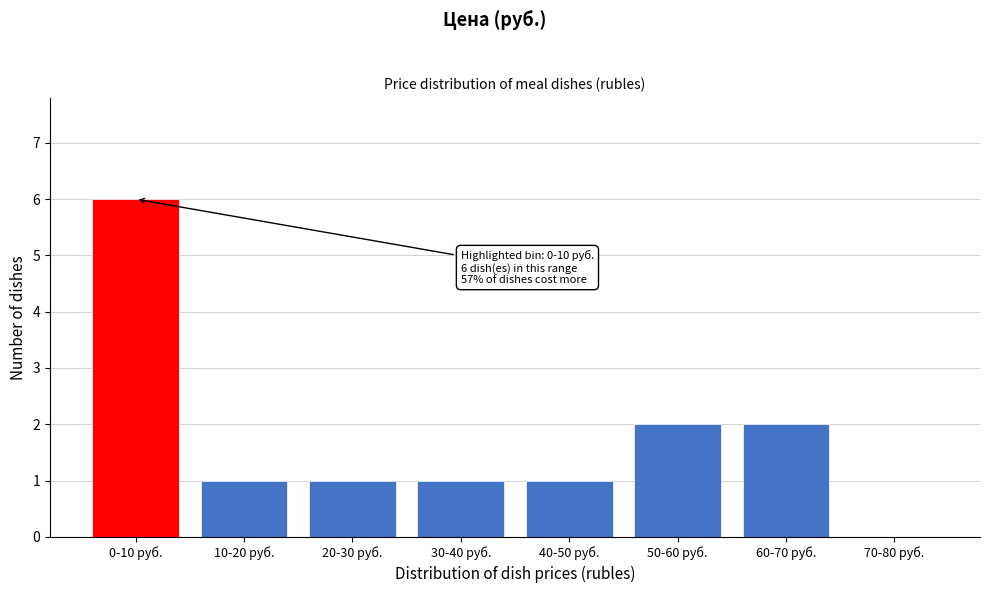

Reading left to right, list all the values displayed in this chart.

0-10 руб.=6	10-20 руб.=1	20-30 руб.=1	30-40 руб.=1	40-50 руб.=1	50-60 руб.=2	60-70 руб.=2	70-80 руб.=0